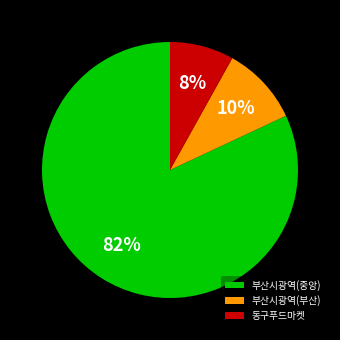

Which category has the biggest portion of the pie?

부산시광역(중앙)